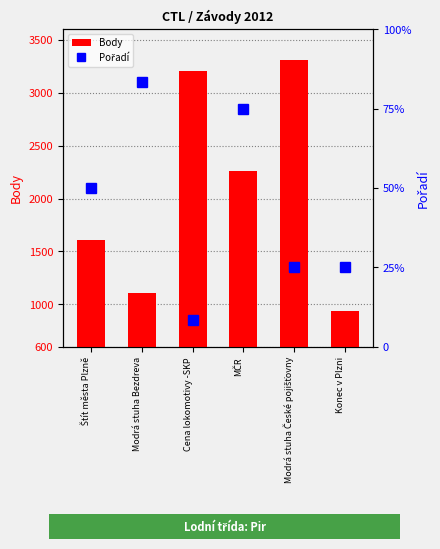

The value of Pořadí at Modrá stuha České pojišťovny is 5. True or false?

False